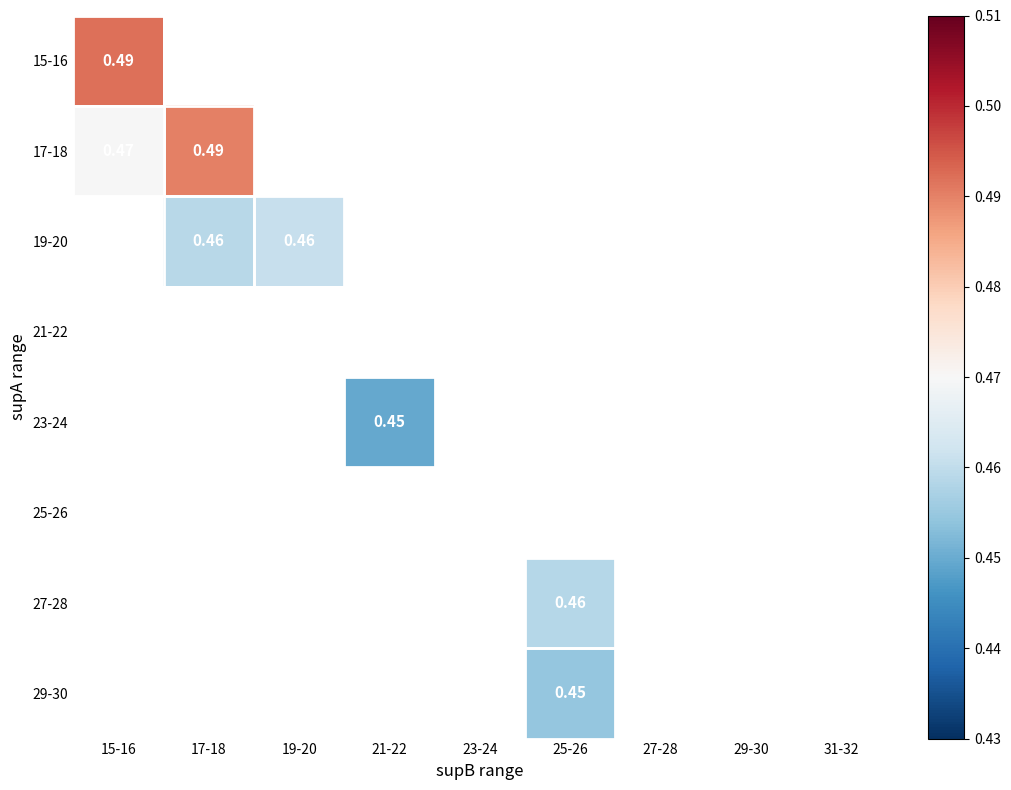

Which has a higher value, 23-24 or 17-18?

17-18